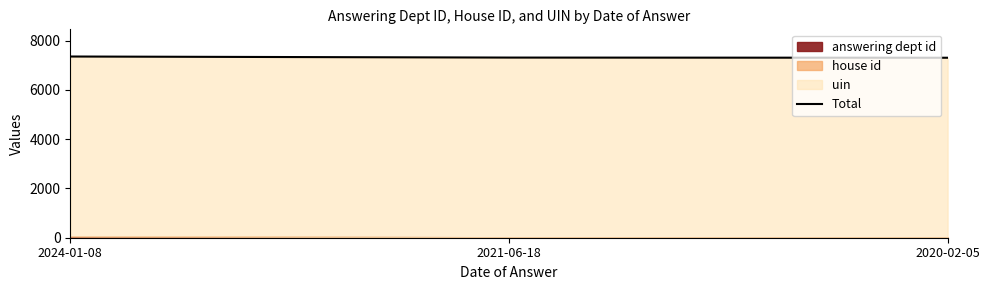

List the labels in order of value, smallest first.

2020-02-05, 2021-06-18, 2024-01-08